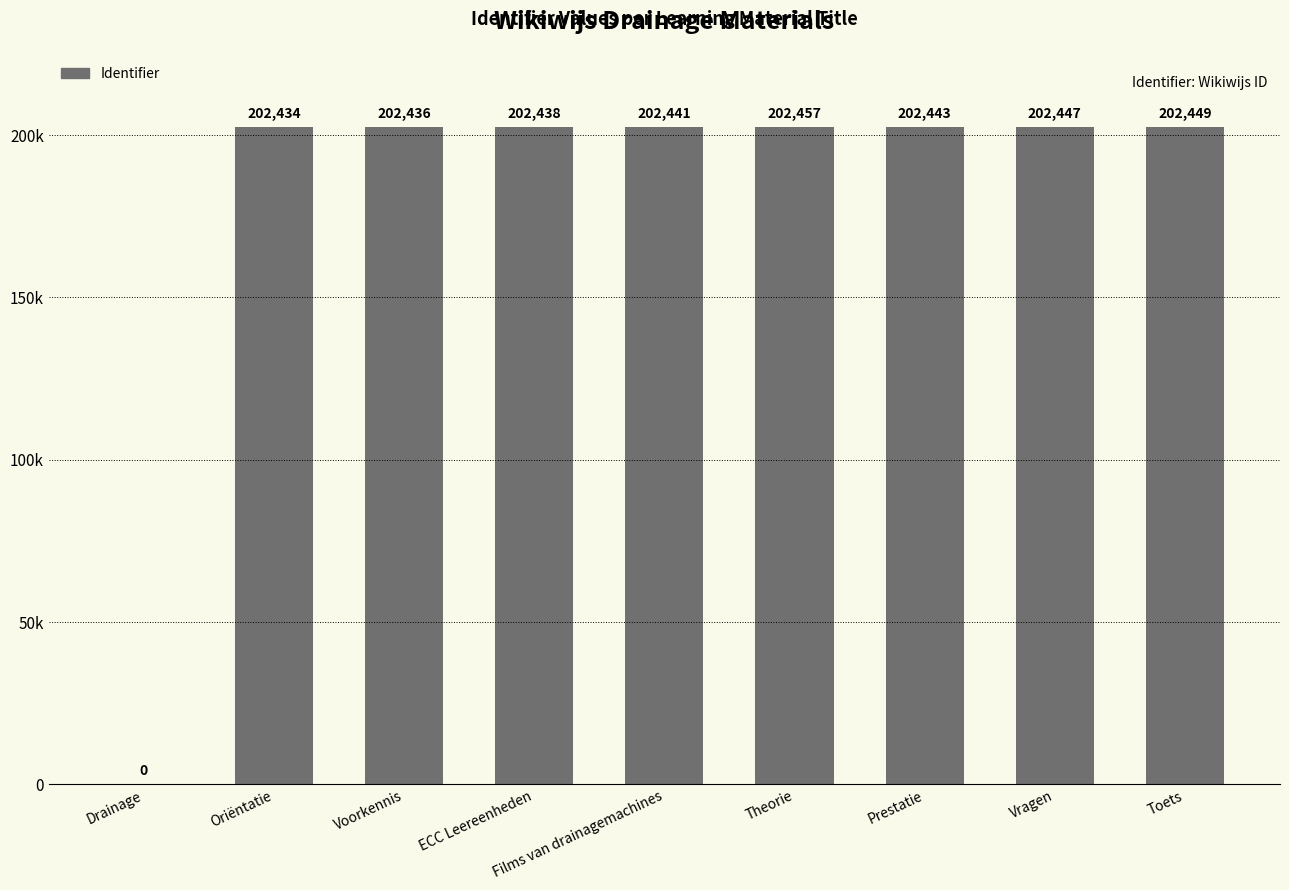

At which category does the chart reach its peak across all series?

Theorie